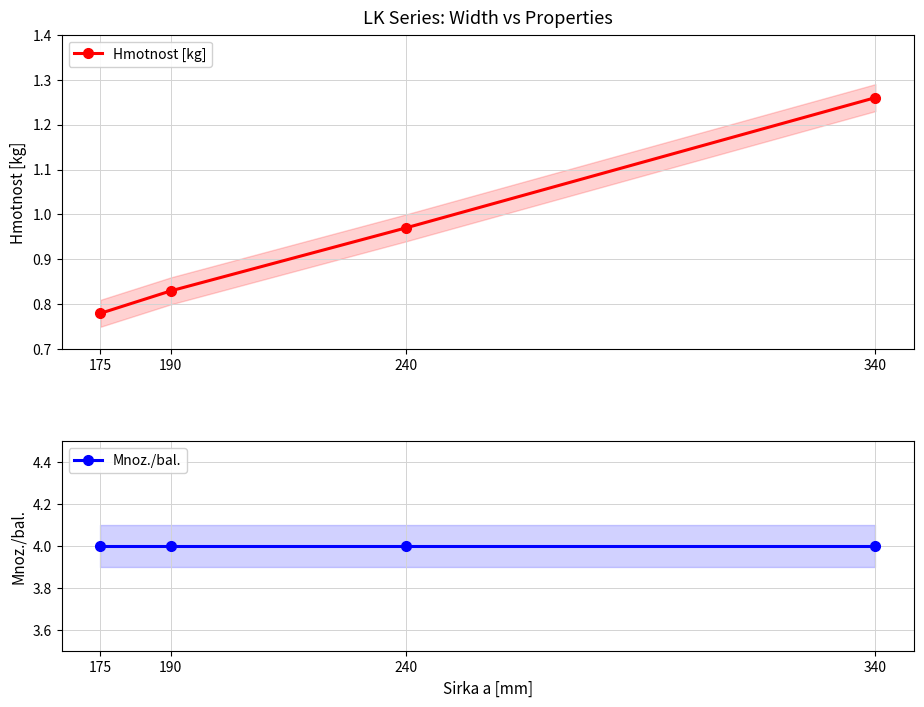

True or false: Hmotnost [kg] has more than 2 points higher than both neighbors.

False